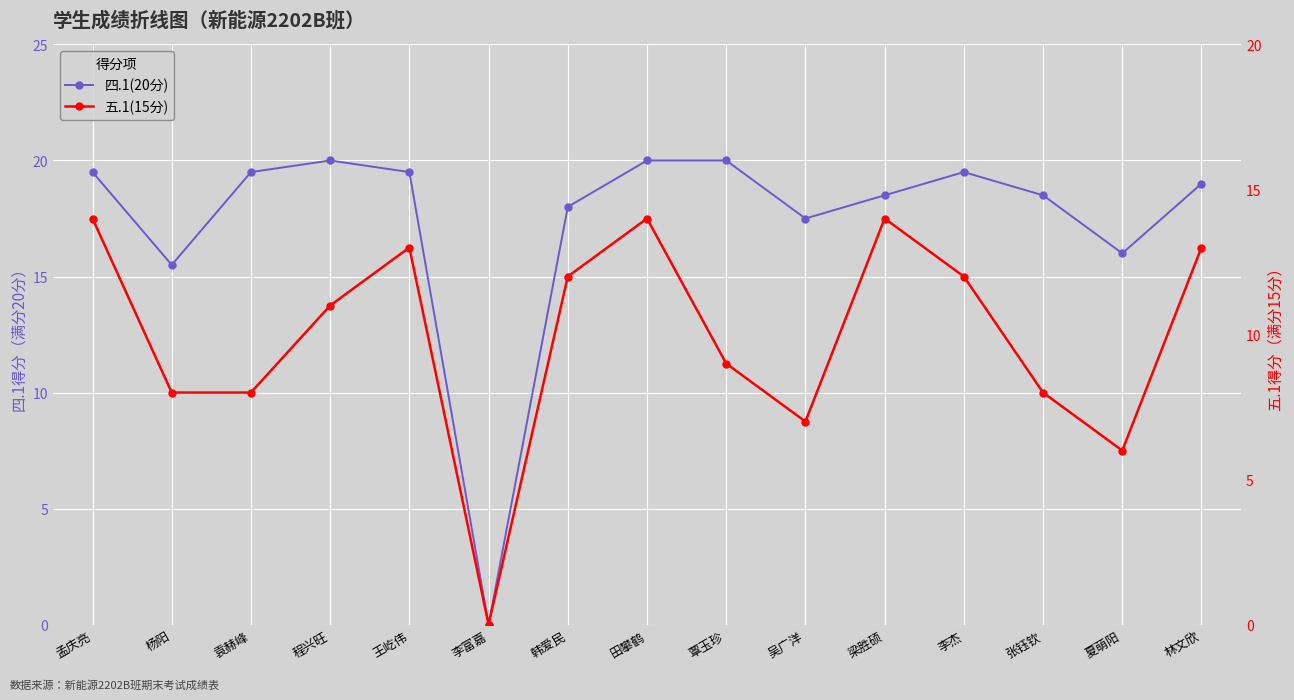

How many values in the 五.1(15分) series are below 11?

7